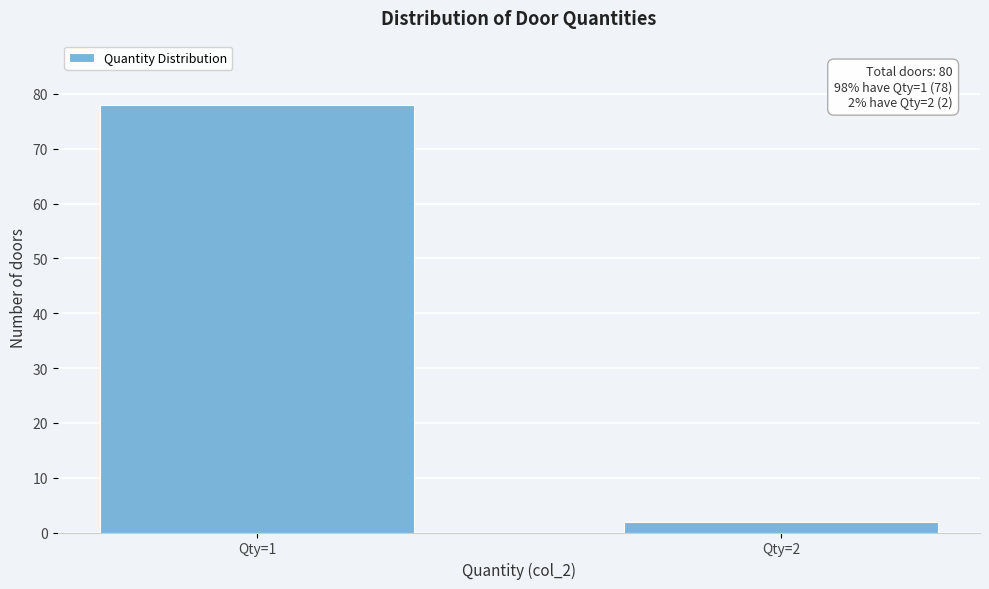

Reading right to left, extract all data points from this chart.

Qty=2=2	Qty=1=78